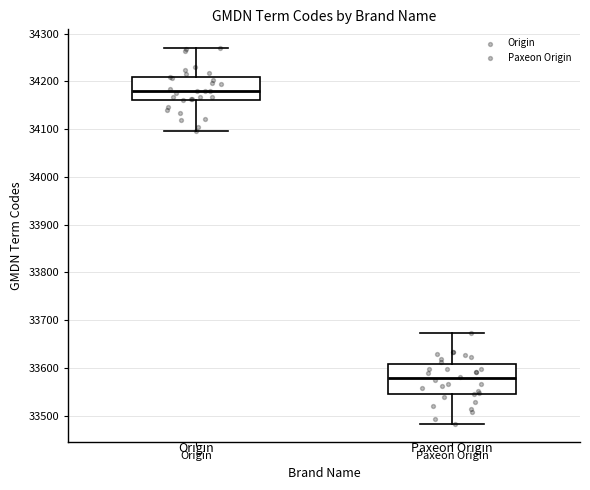

Comparing the boxes themselves (not the whiskers), which one is the tallest?

Paxeon Origin